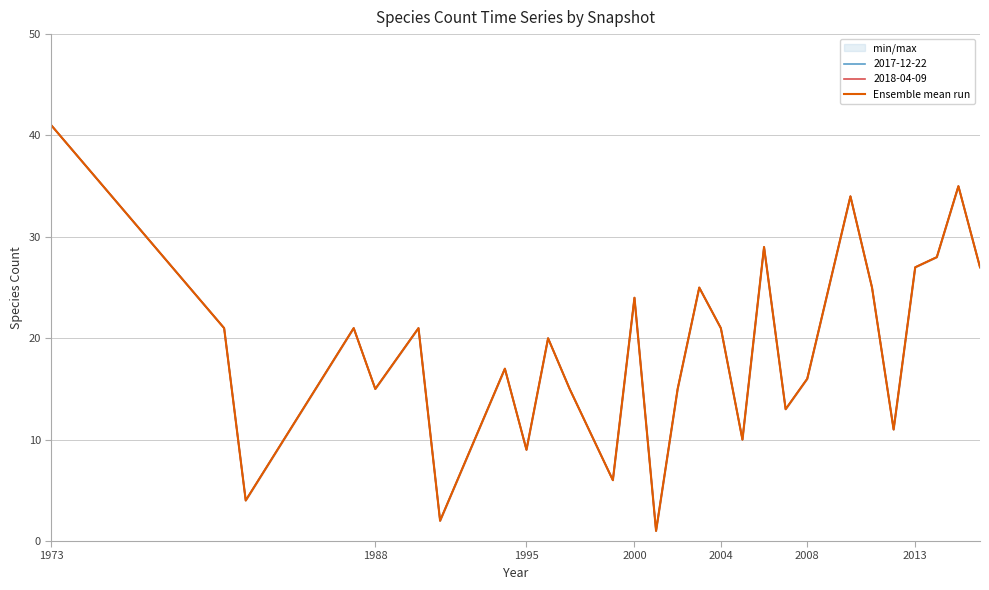

What is the maximum value shown in the chart?

41